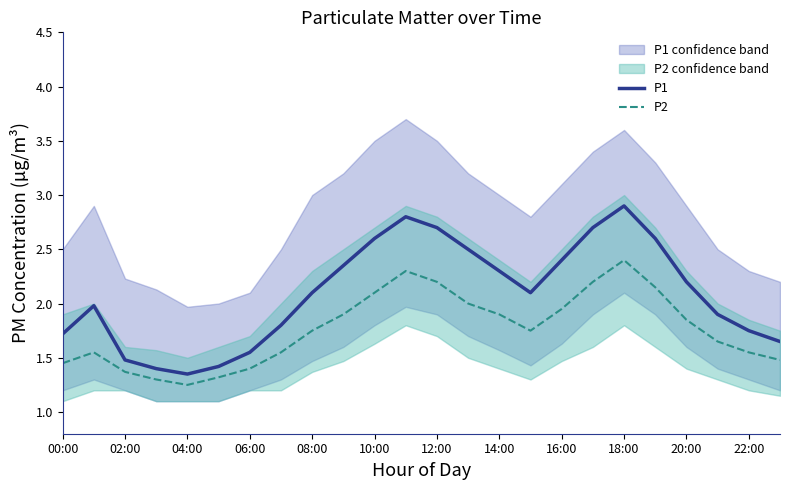

True or false: P2 and P1 cross at least once.

False